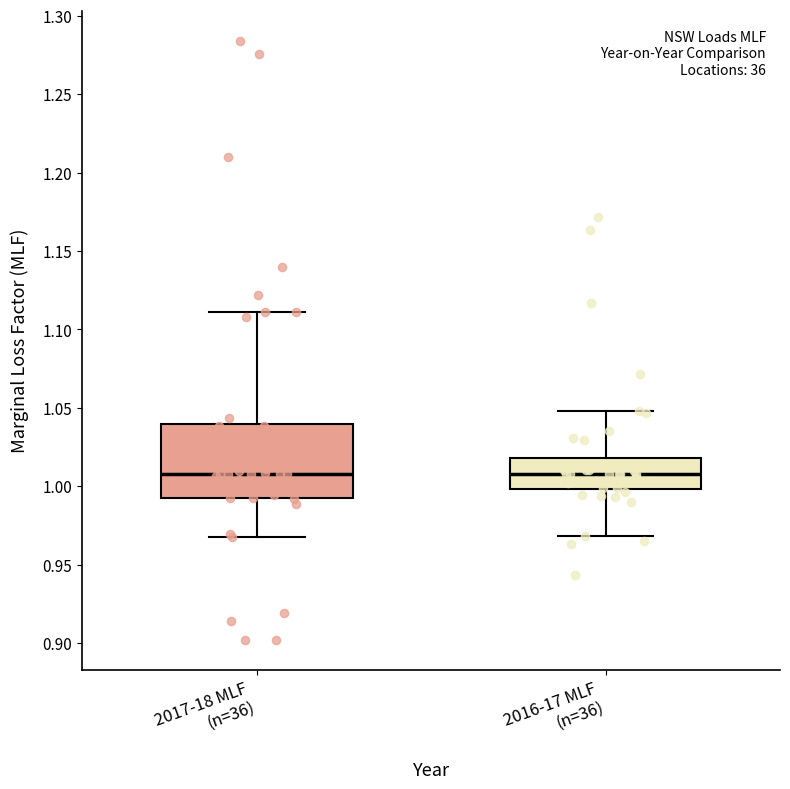

Where does the median line of the box for 2017-18 MLF (n=36) sit on the y-axis? The values are not printed on the chart, so give them approximately, as read against the axis.

1.01